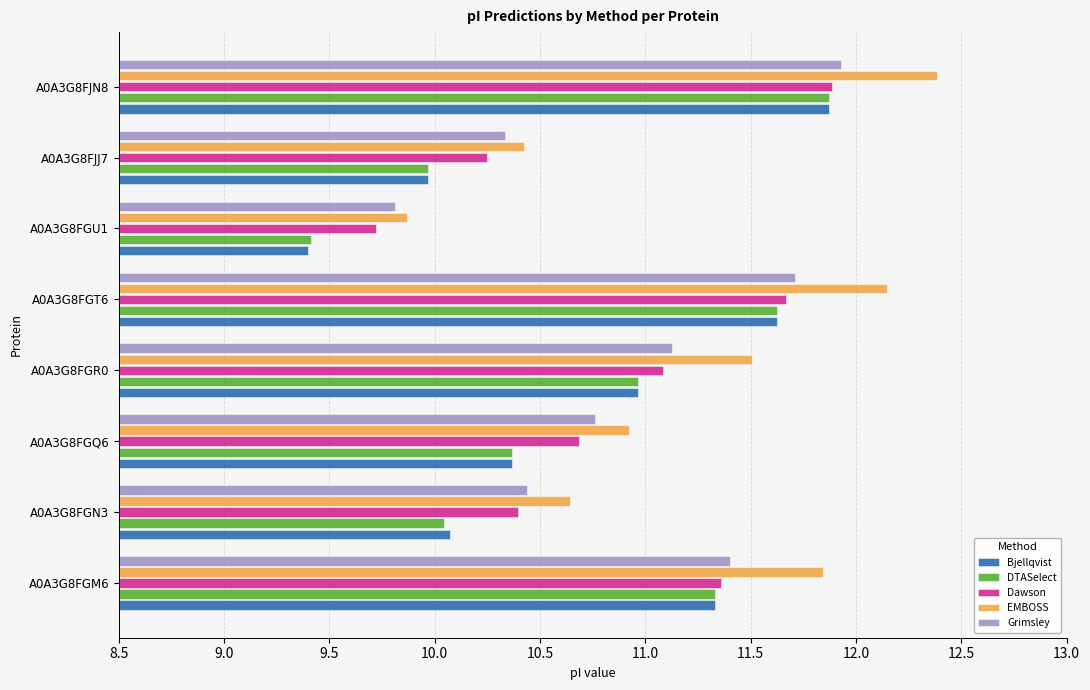

The Bjellqvist series shows 11.9 at A0A3G8FJN8. True or false?

True